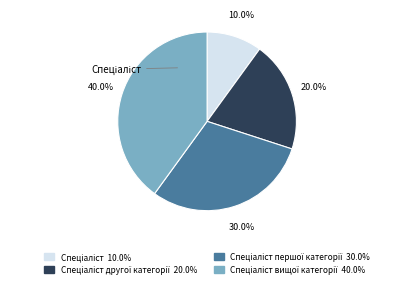

How many segments does this pie chart have?

4